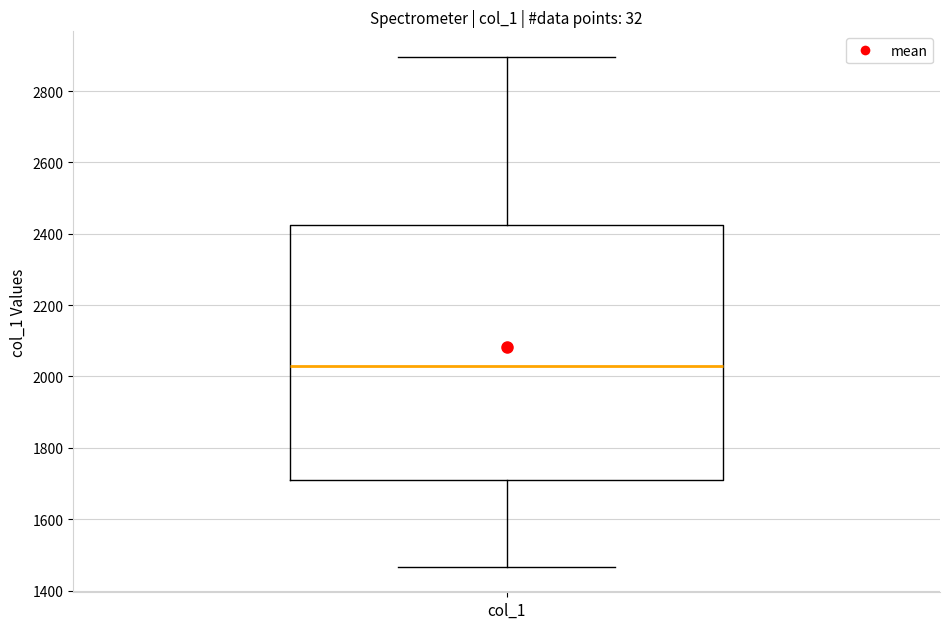

Transcribe this box plot: give where the median line is, the range the box spans, and where the two whiskers end, as read against the y-axis. The values are not printed on the chart, so give them approximately, as read against the axis.

median 2020, box 1720 to 2420, whiskers 1460 to 2900